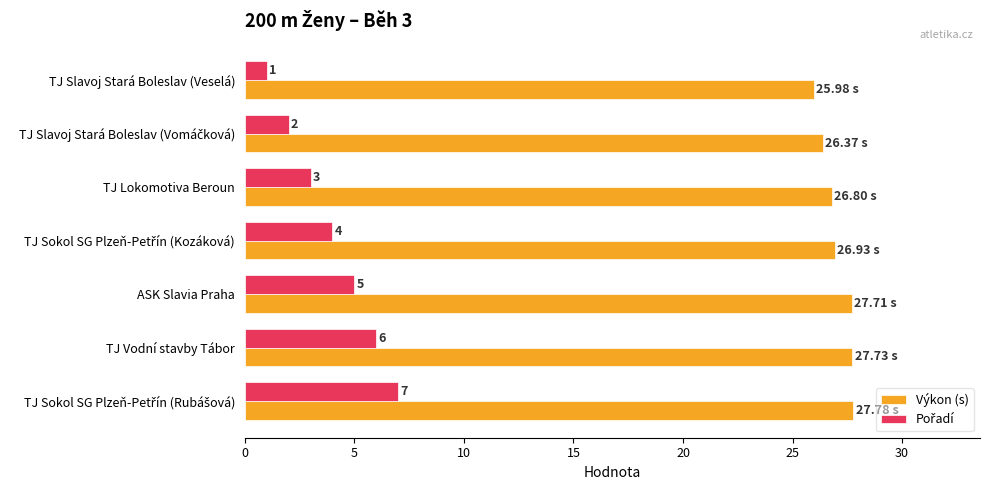

At how many categories does at least one series exceed 11?

7